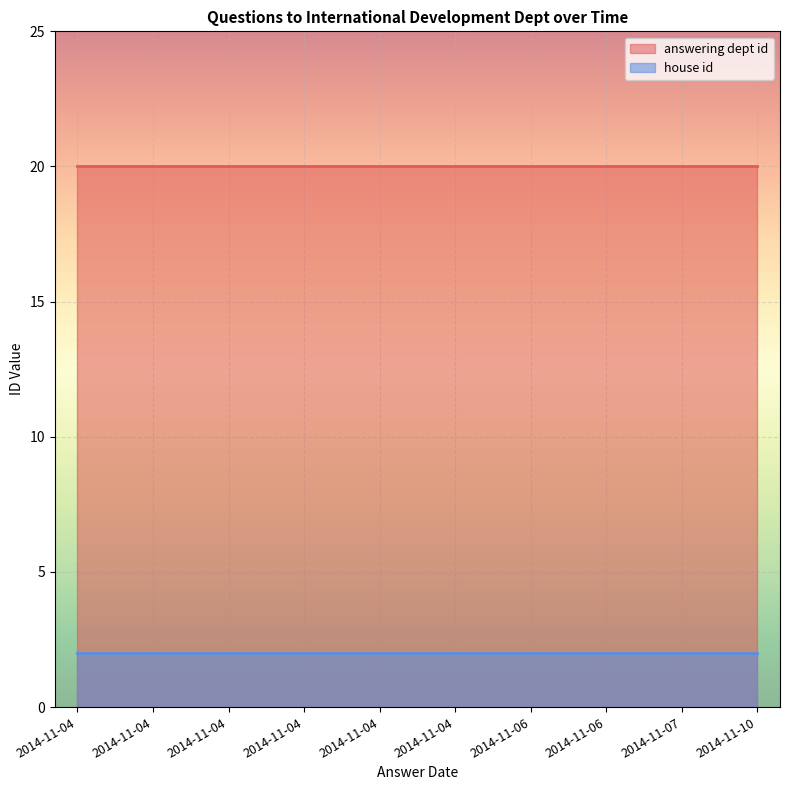

At which category does the chart reach its minimum across all series?

2014-11-10